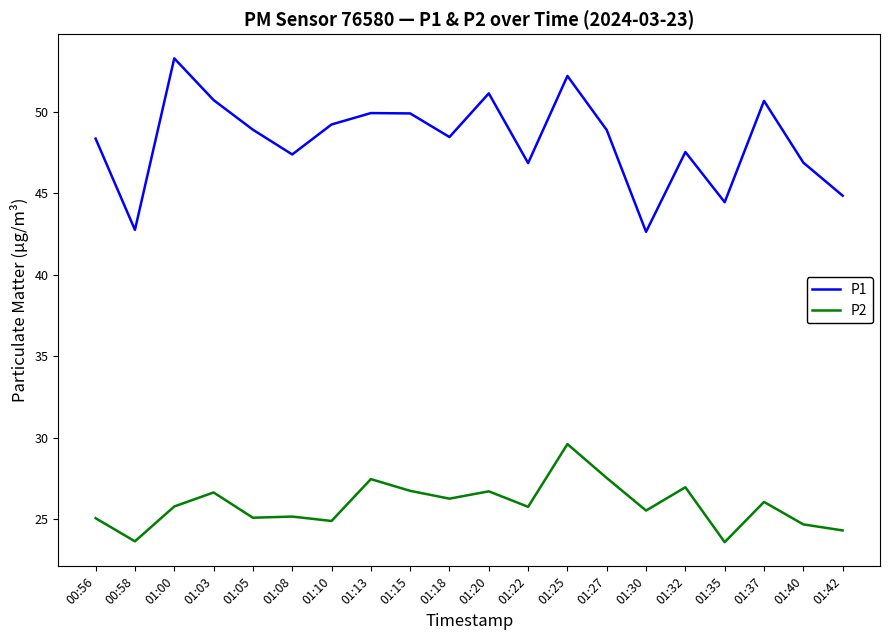

True or false: P2 and P1 intersect in this chart.

False